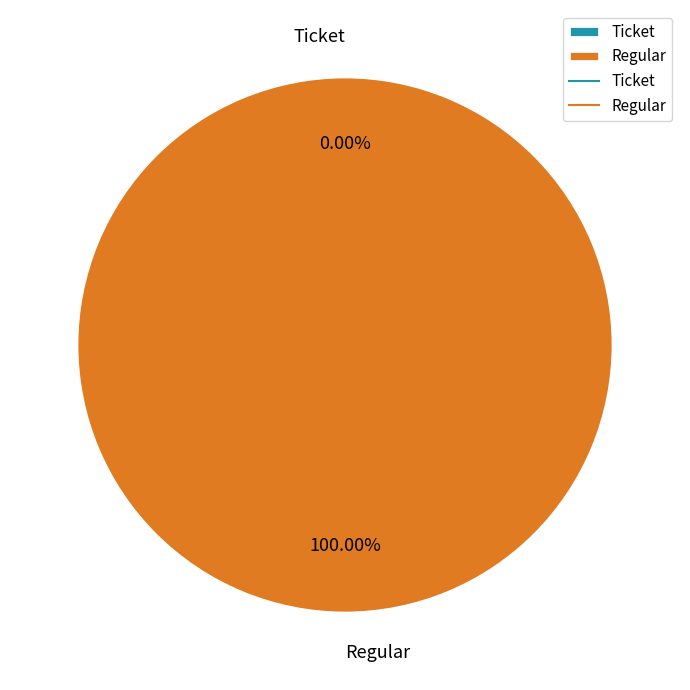

Is it true that Ticket is 0% of the pie?

True